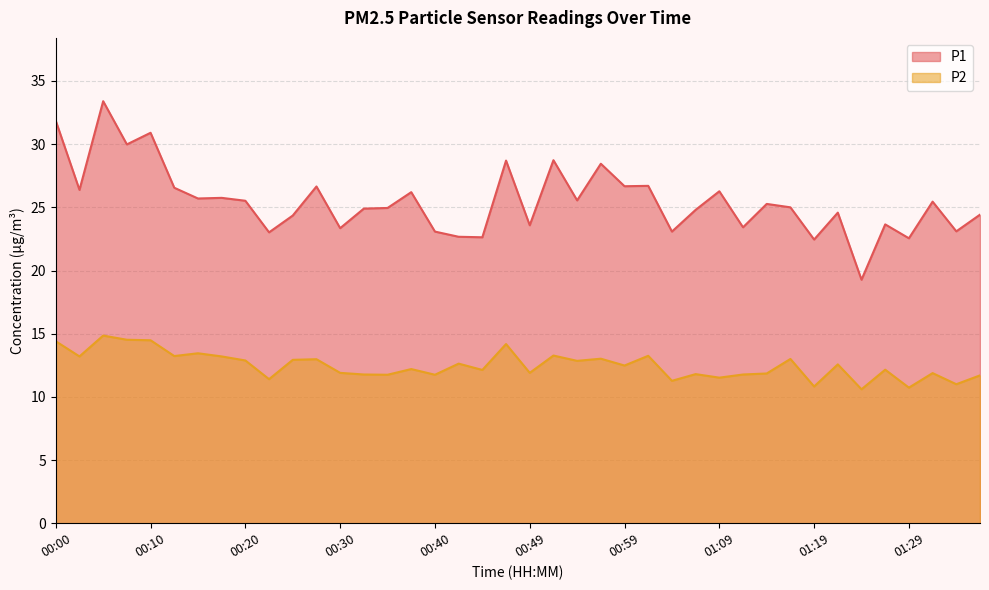

What is the total value across all series at 01:19?

33.3